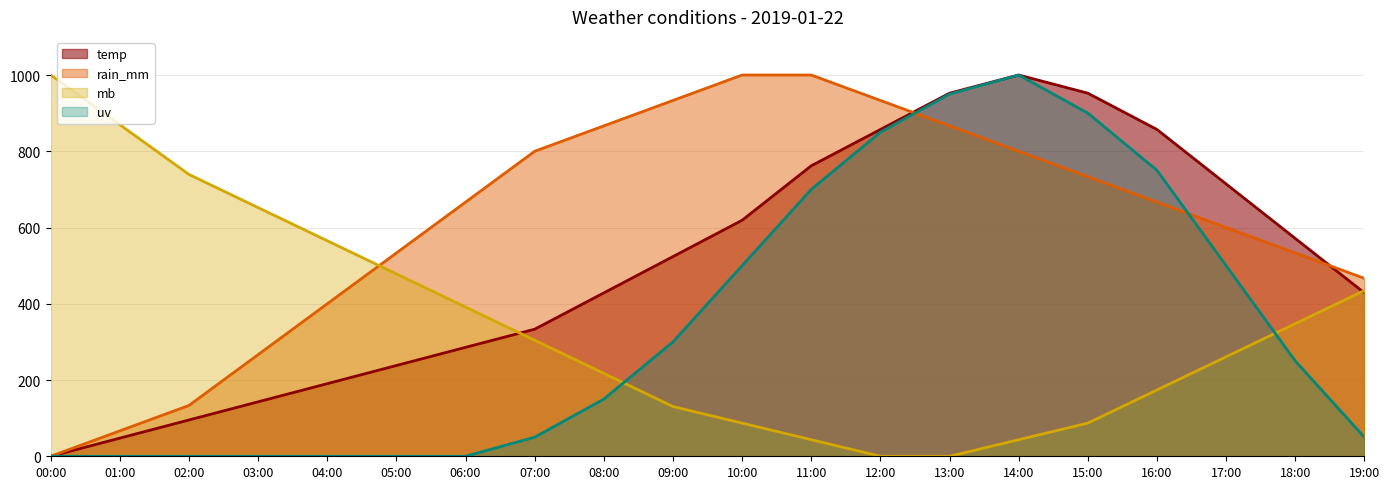

At which category is the sum across all series the highest?

14:00